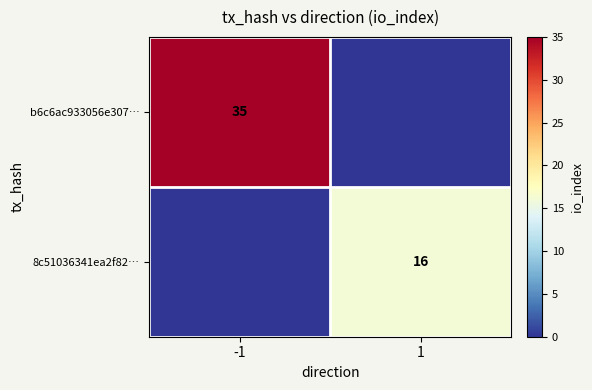

True or false: b6c6ac933056e307… has a value of 46 at -1.

False